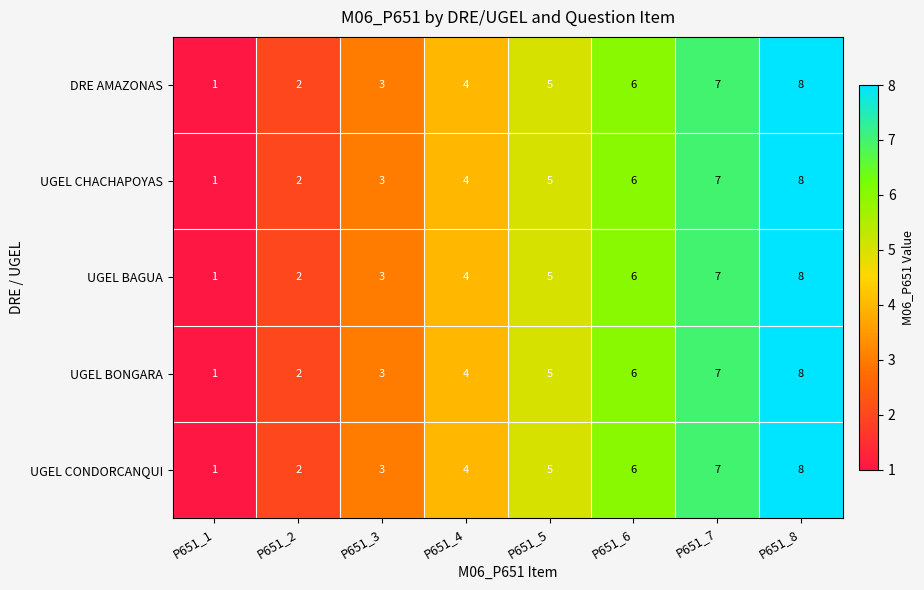

What is the total value across all series at P651_4?

20